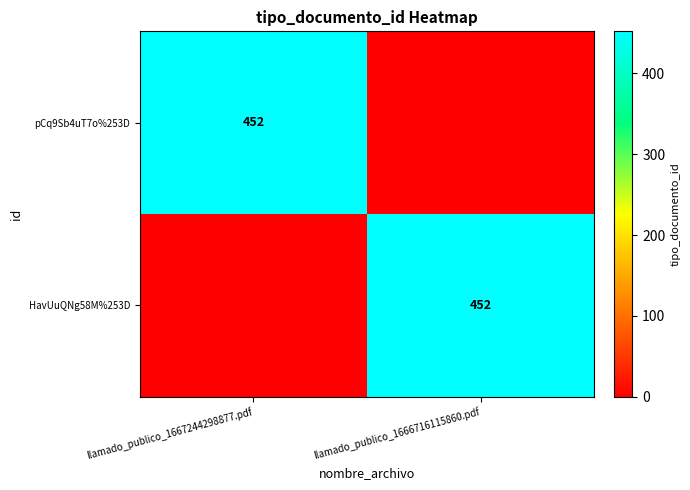

The value of HavUuQNg58M%253D at llamado_publico_1666716115860.pdf is 740. True or false?

False